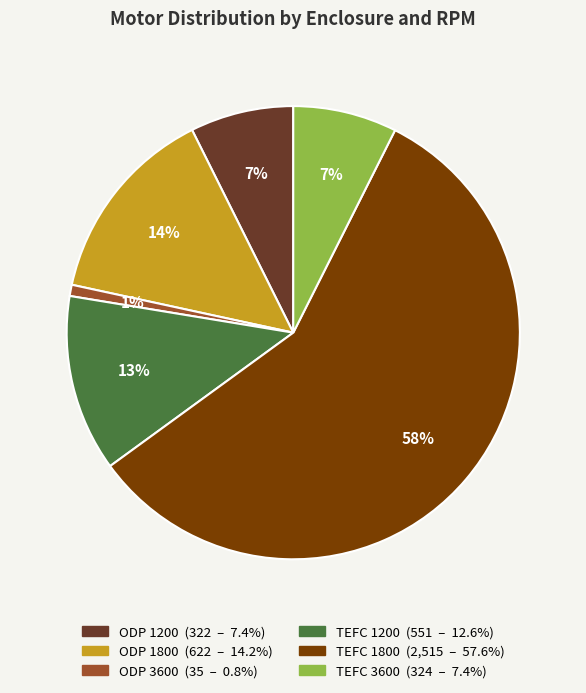

Which category has the smallest portion of the pie?

ODP 3600